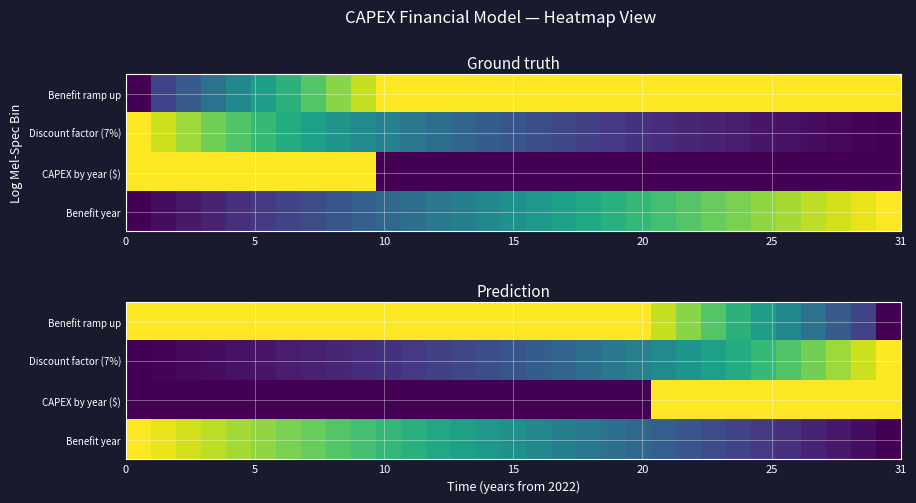

List the series in order of their peak value, highest first.

Benefit ramp up, Discount factor (7%), CAPEX by year ($), Benefit year